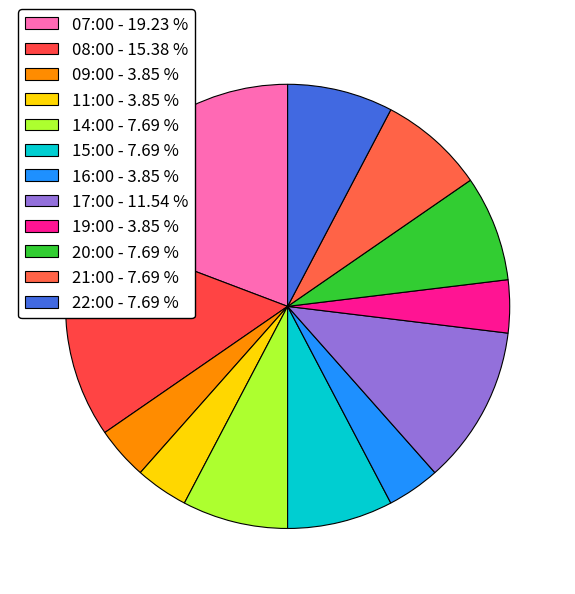

Which slice is the smallest?

09:00